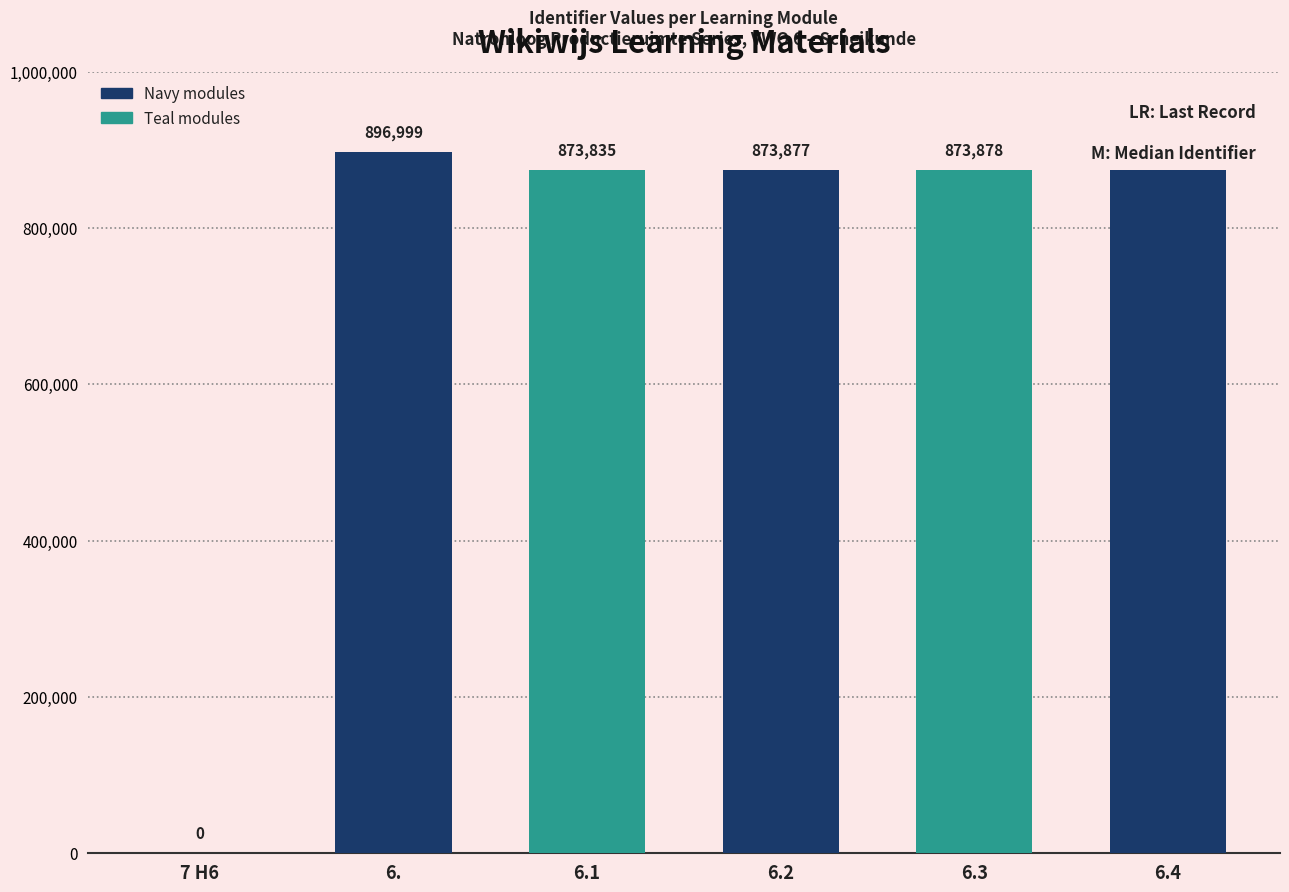

At which category does the chart reach its peak across all series?

6.